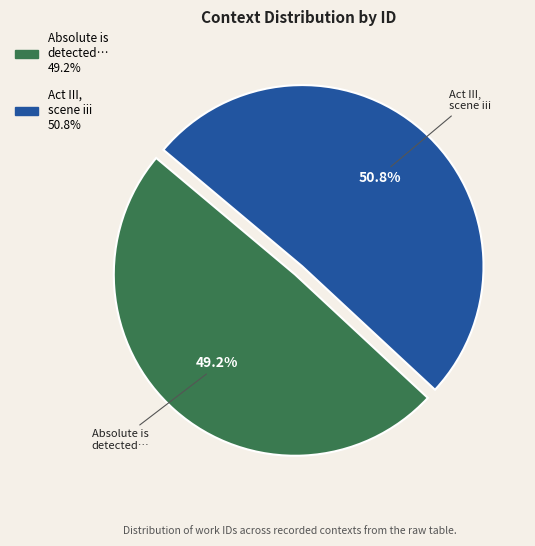

Is there any slice that represents more than half of the pie?

Yes